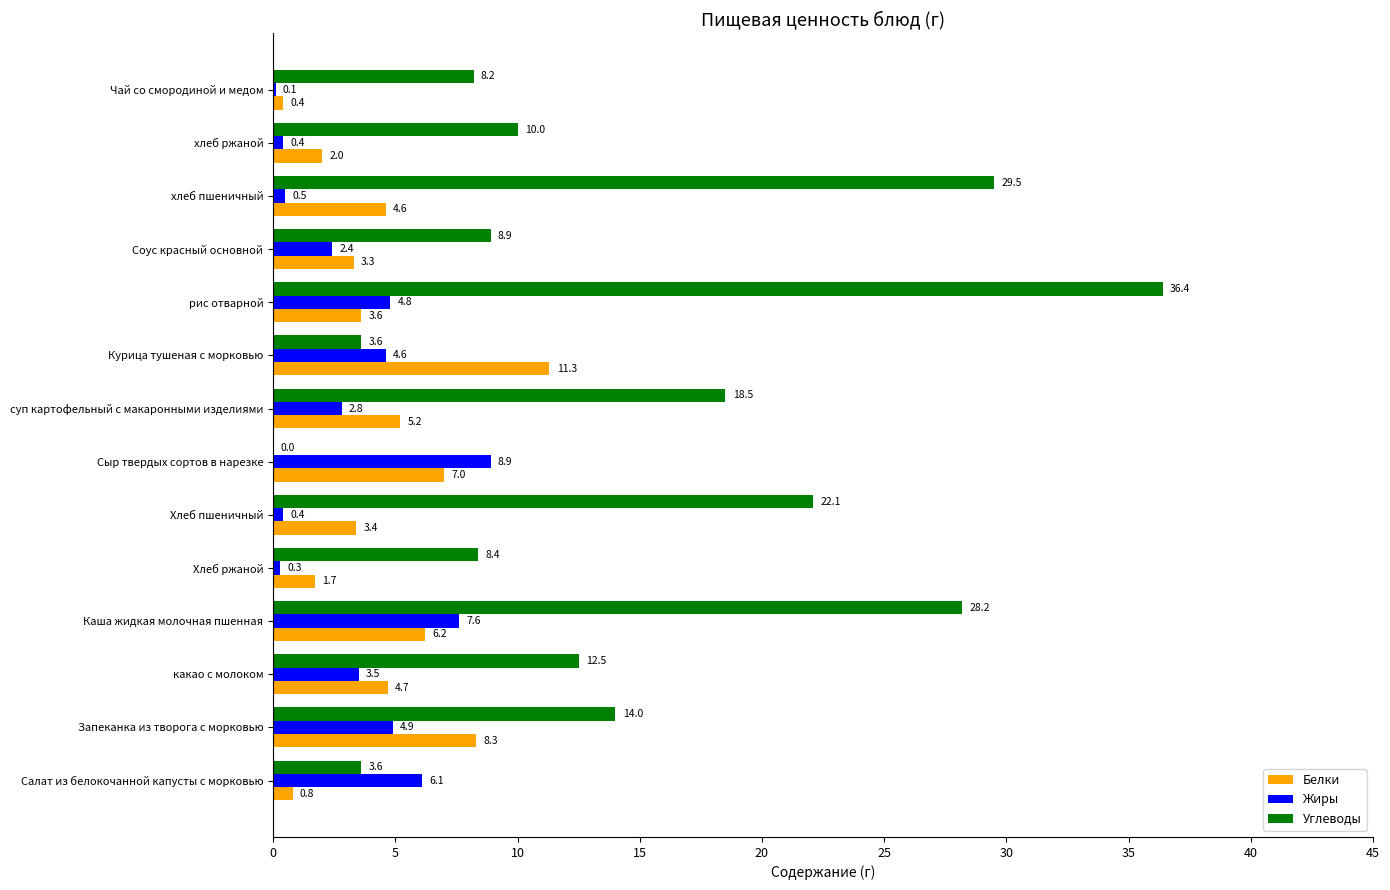

Which series has the widest spread of values?

Углеводы